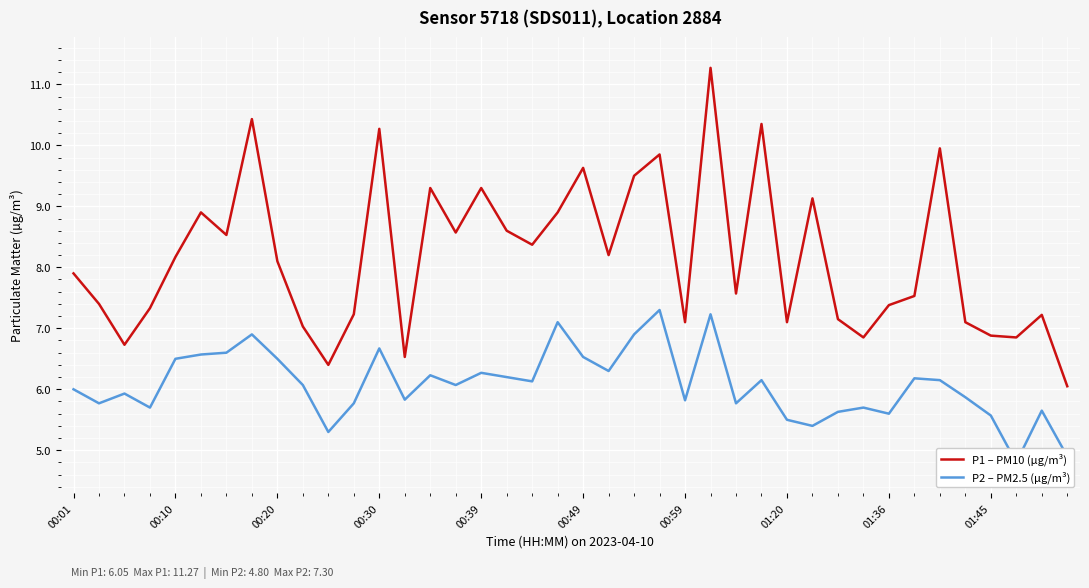

True or false: P1 – PM10 (µg/m³) has more than 1 interior local peaks.

True